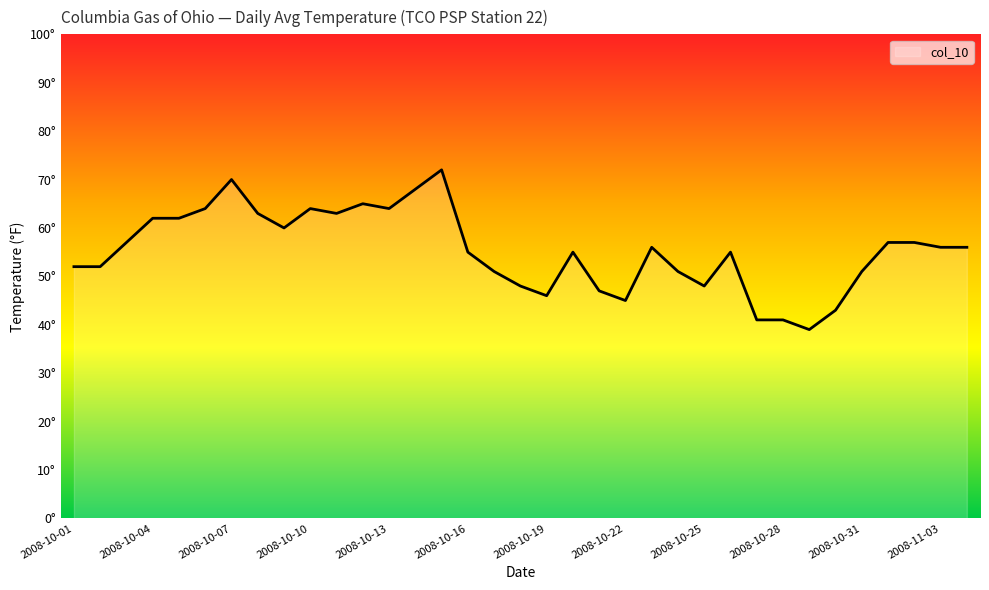

Does the chart display data point markers on the line(s)?

No